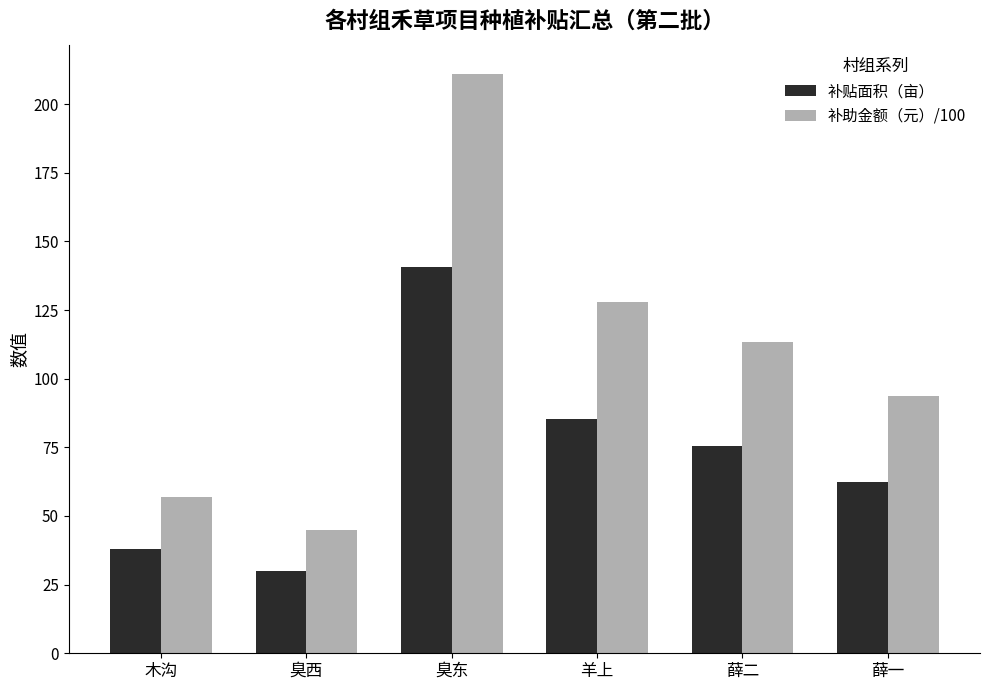

What is the spread (max minus min) of values at 羊上?

42.6